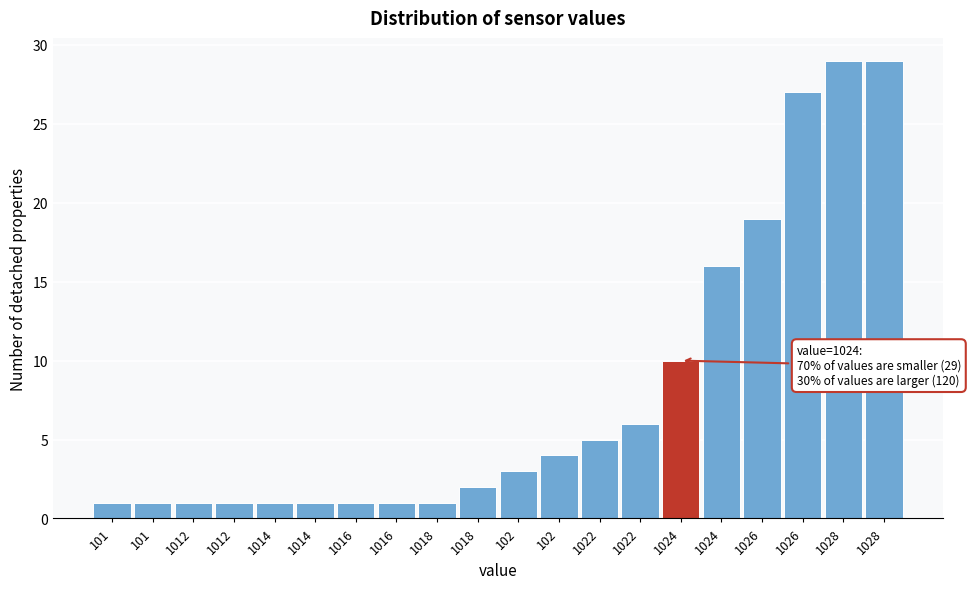

How many bars are there in total?

20